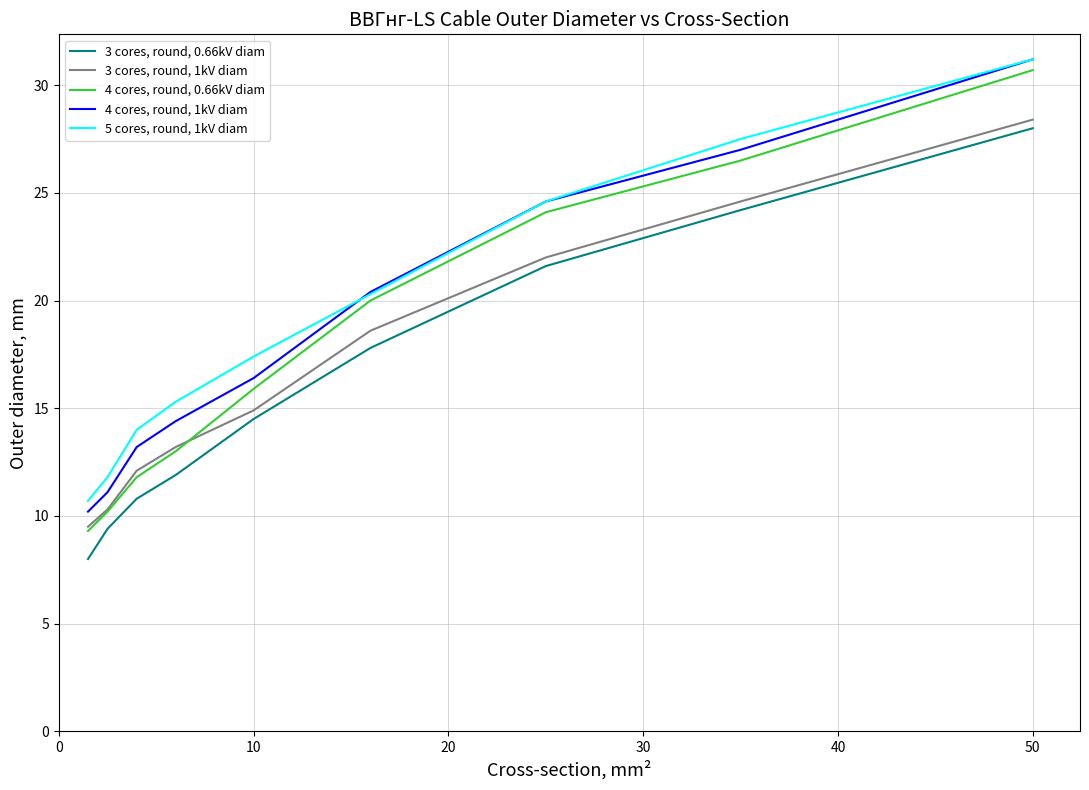

What is the smallest value displayed?

8.0